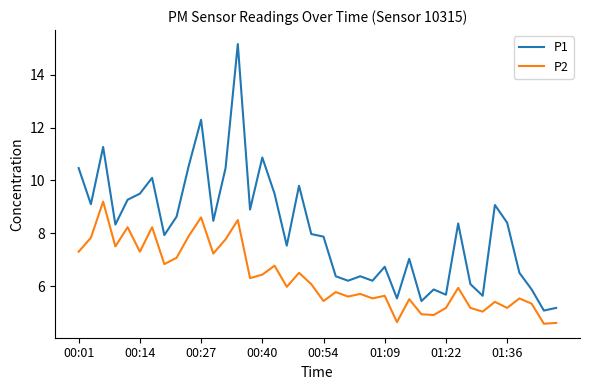

True or false: P2 and P1 cross at least once.

False